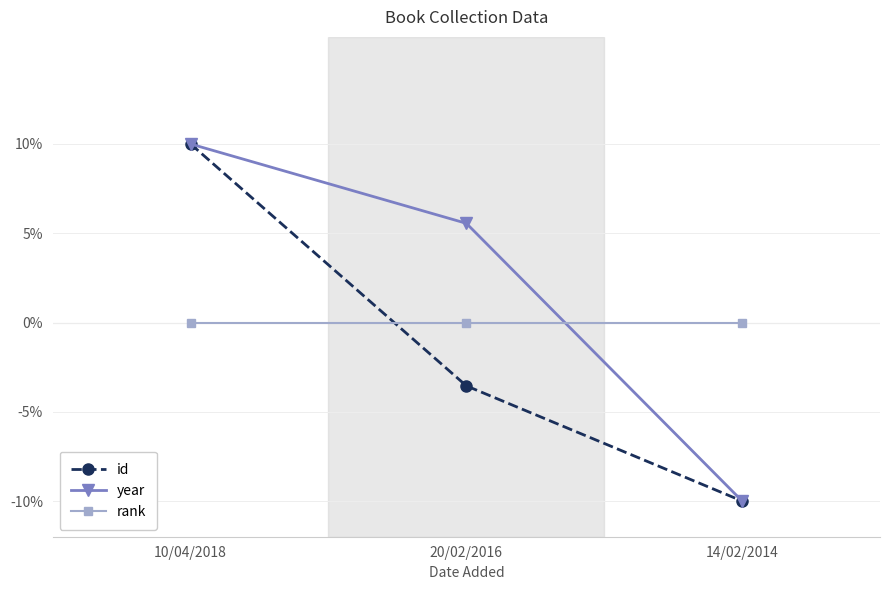

Rank the series at 20/02/2016 from highest to lowest value.

year, rank, id